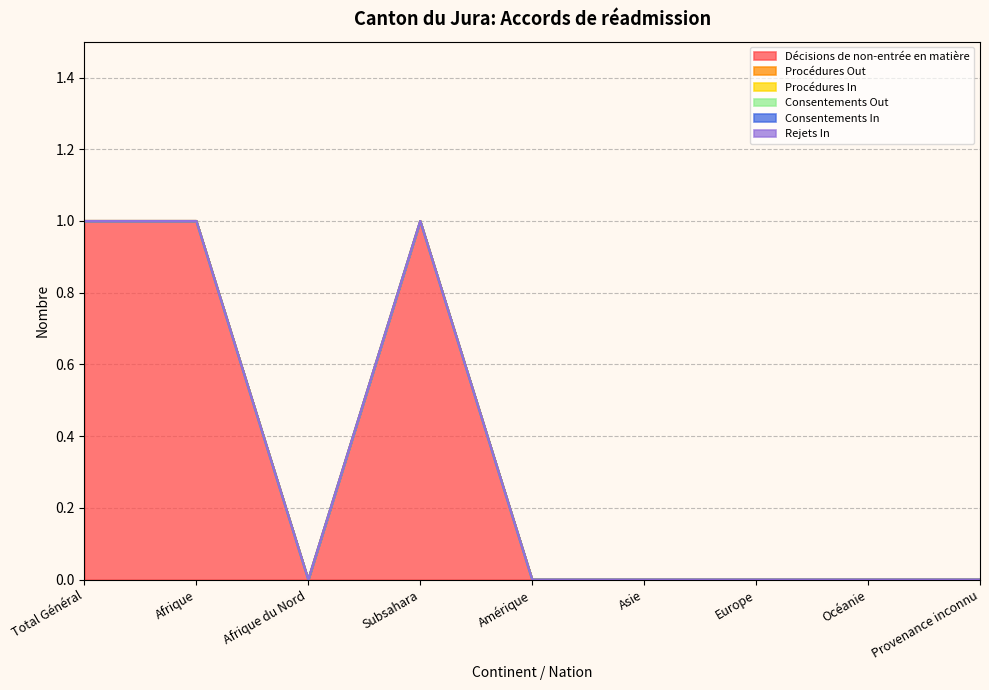

Is it true that Décisions de non-entrée en matière equals 1 at Europe?

False